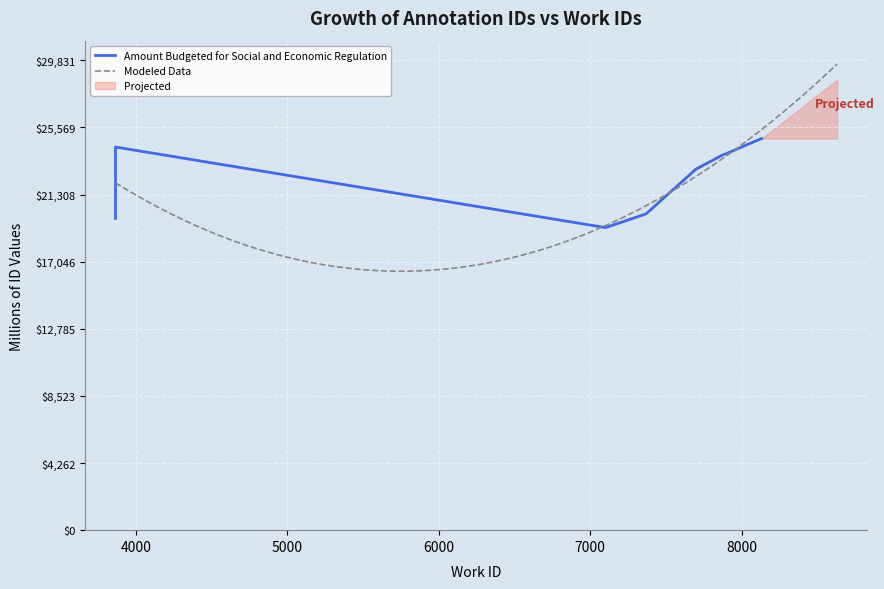

What is the average value of the id series?

22605